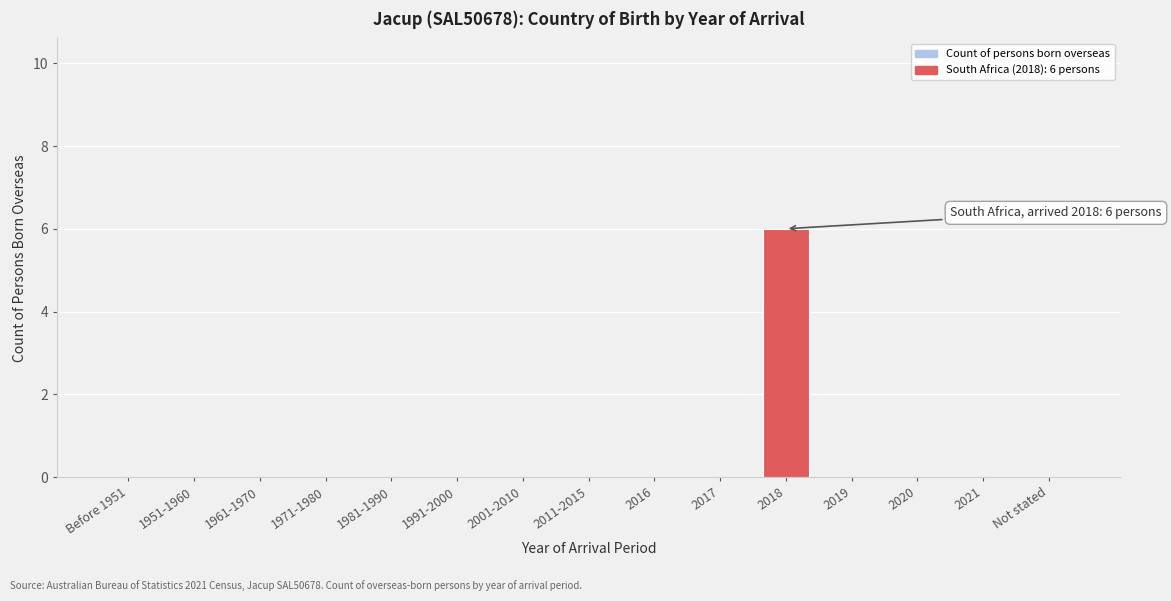

Reading left to right, what are all the values shown in this chart?

Before 1951=0	1951-1960=0	1961-1970=0	1971-1980=0	1981-1990=0	1991-2000=0	2001-2010=0	2011-2015=0	2016=0	2017=0	2018=6	2019=0	2020=0	2021=0	Not stated=0